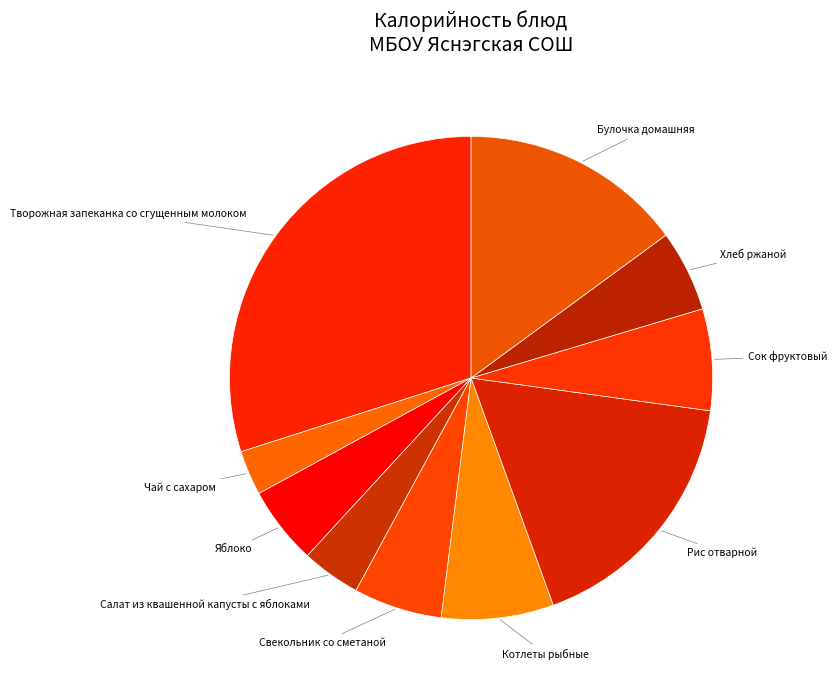

Is there any slice that represents more than half of the pie?

No